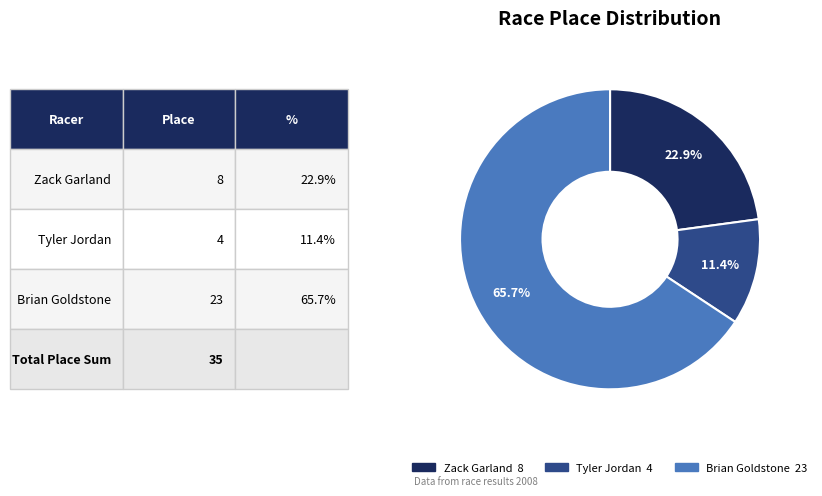

To the nearest percent, what portion does Brian Goldstone represent?

66%